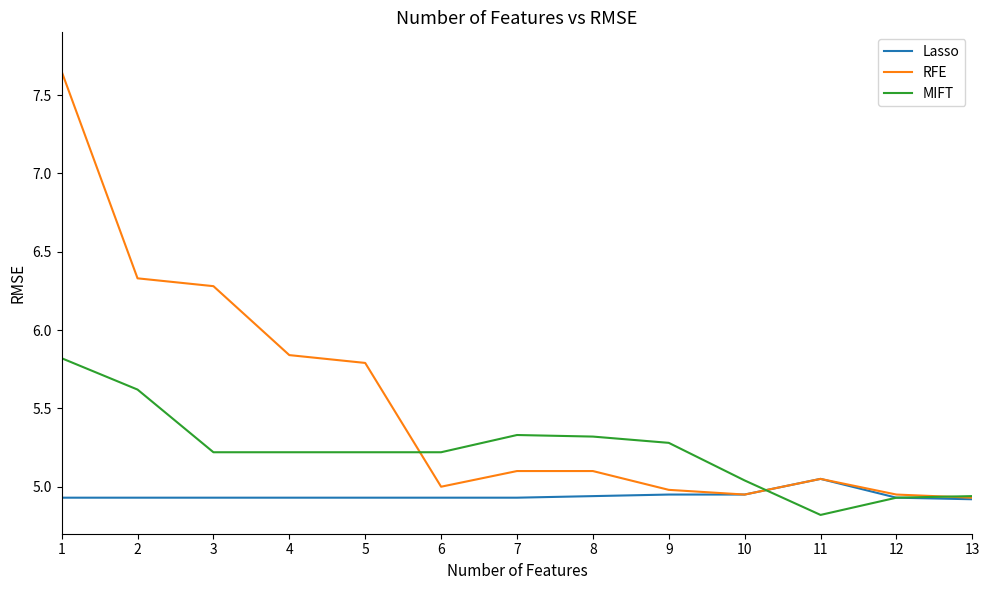

List the series in order of their peak value, highest first.

RFE, MIFT, Lasso